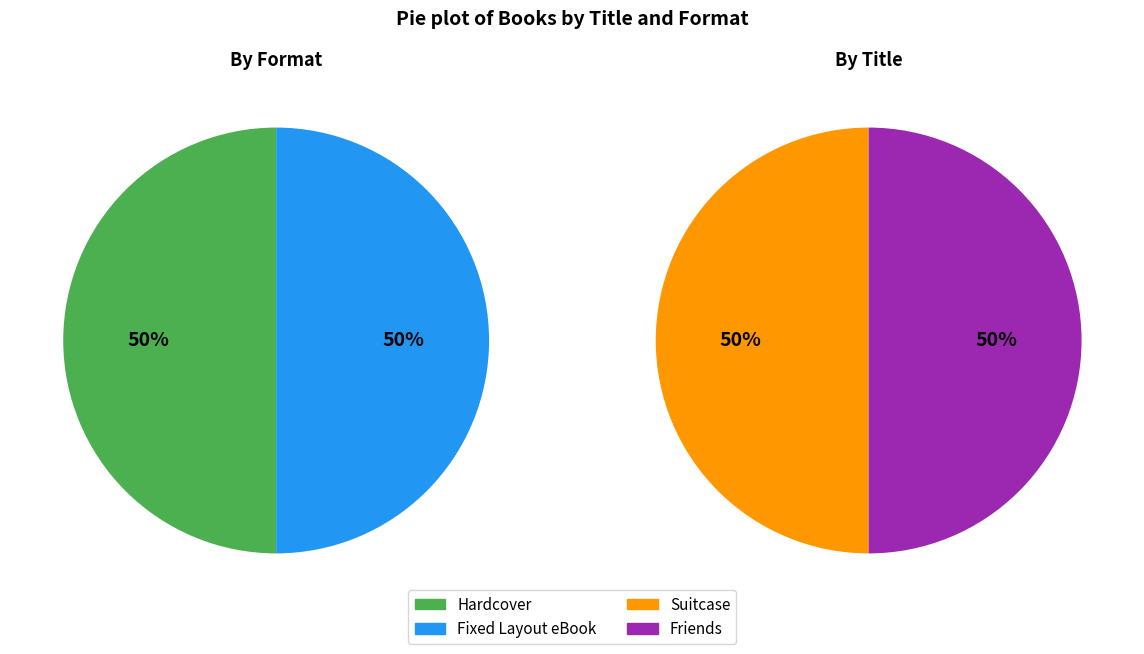

Which category has the biggest portion of the pie?

Suitcase